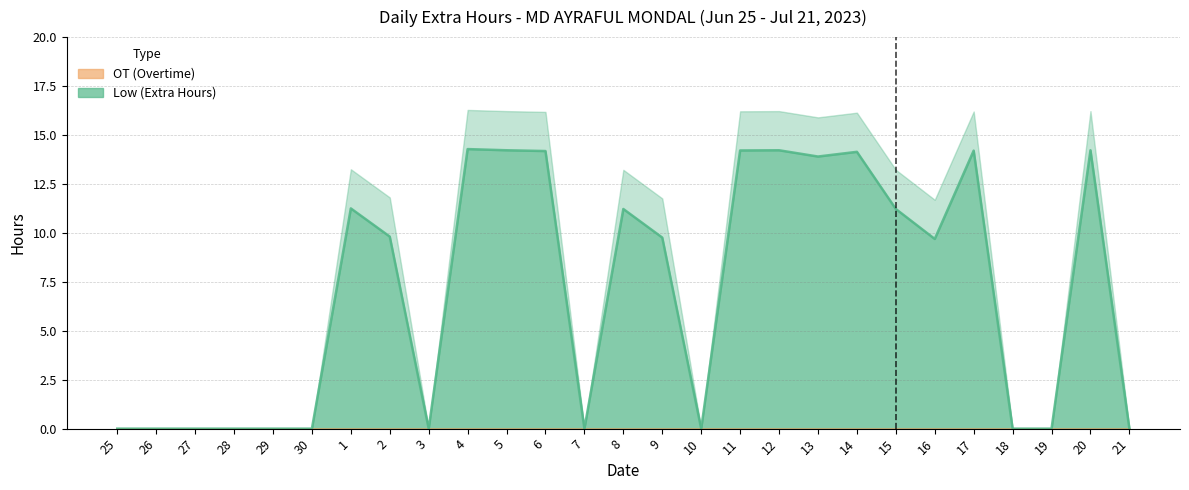

Which series has the largest range (max minus min)?

Low (Extra Hours)